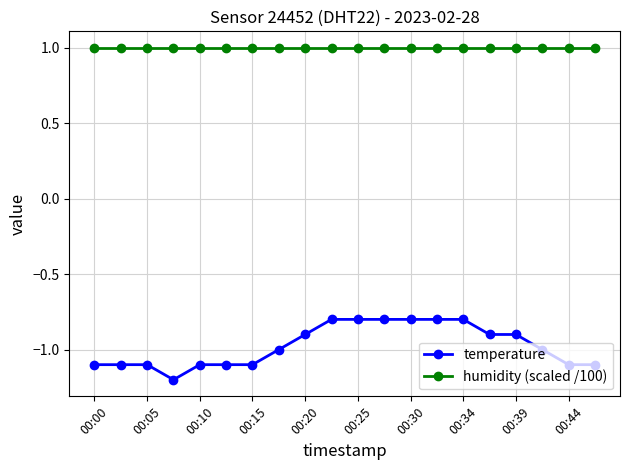

What is the value of the temperature point at the 14th from the left?

-0.8